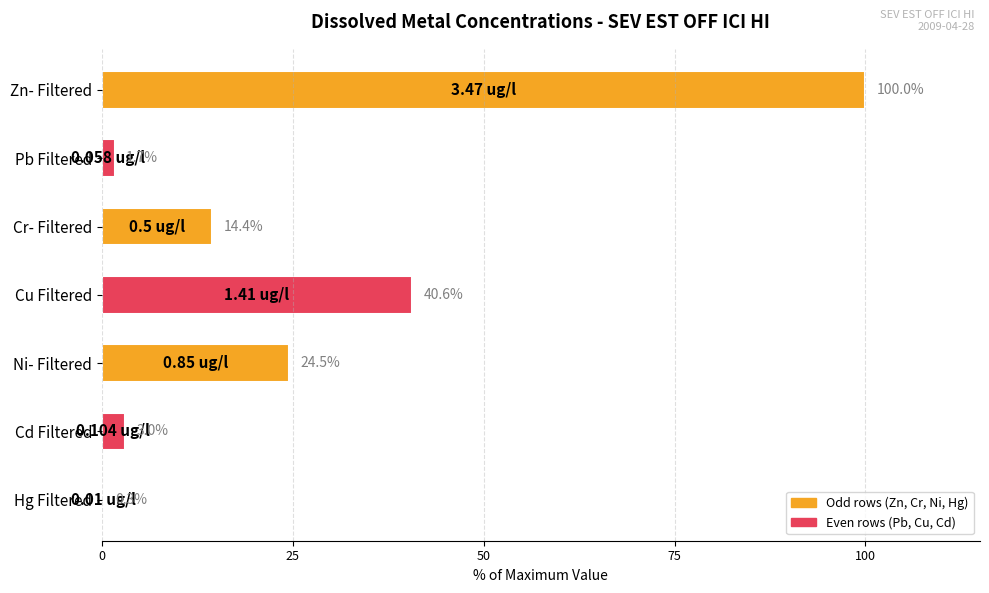

What is the sum of the values at Zn- Filtered and Cd Filtered?

103.0